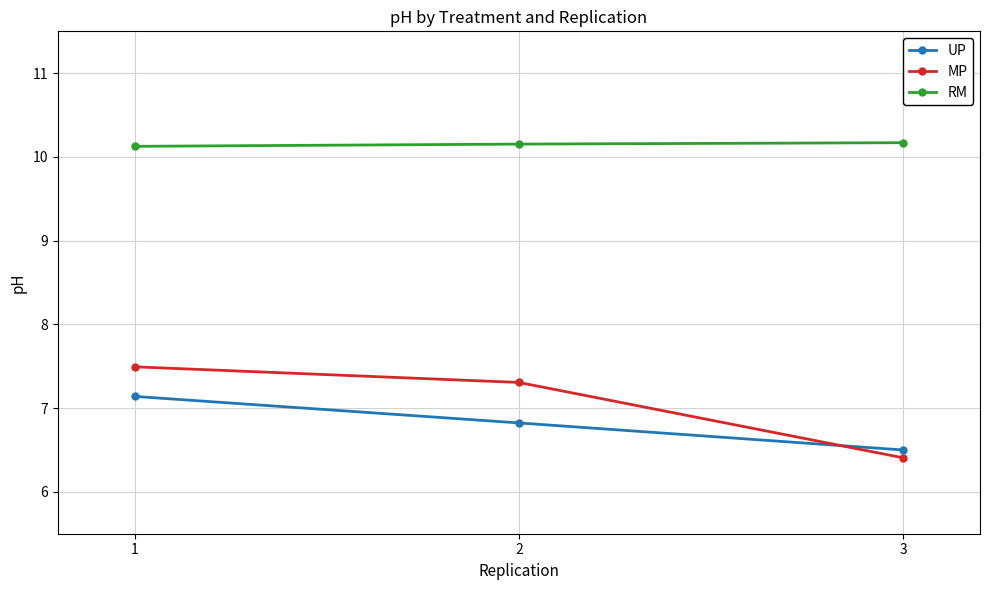

Does the chart have visible grid lines?

Yes